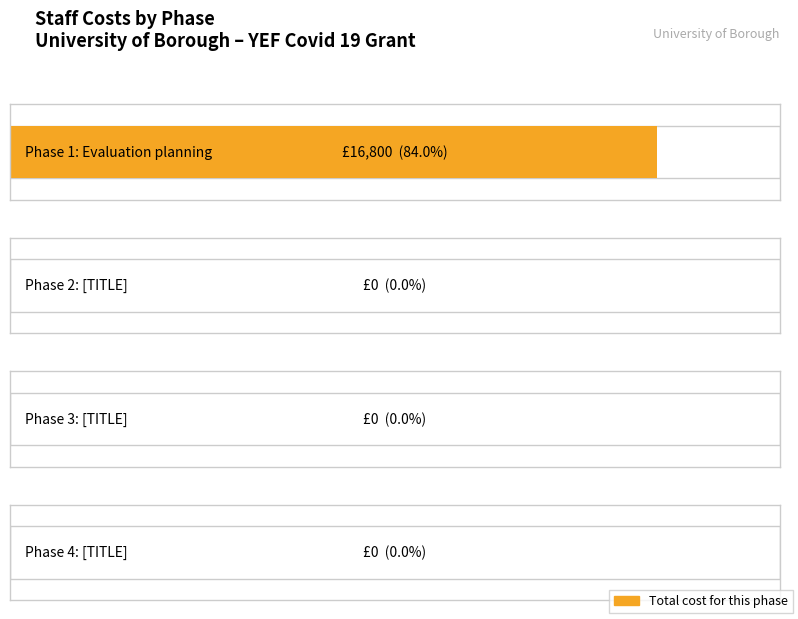

True or false: the data shows -5084 at Phase 3: [TITLE].

False